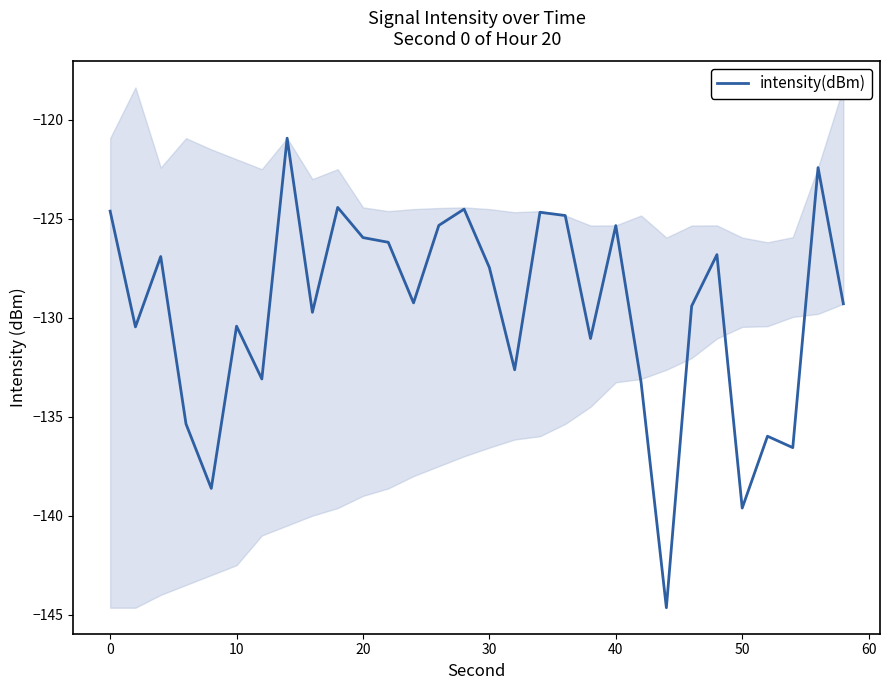

What is the maximum value shown in the chart?

-120.9